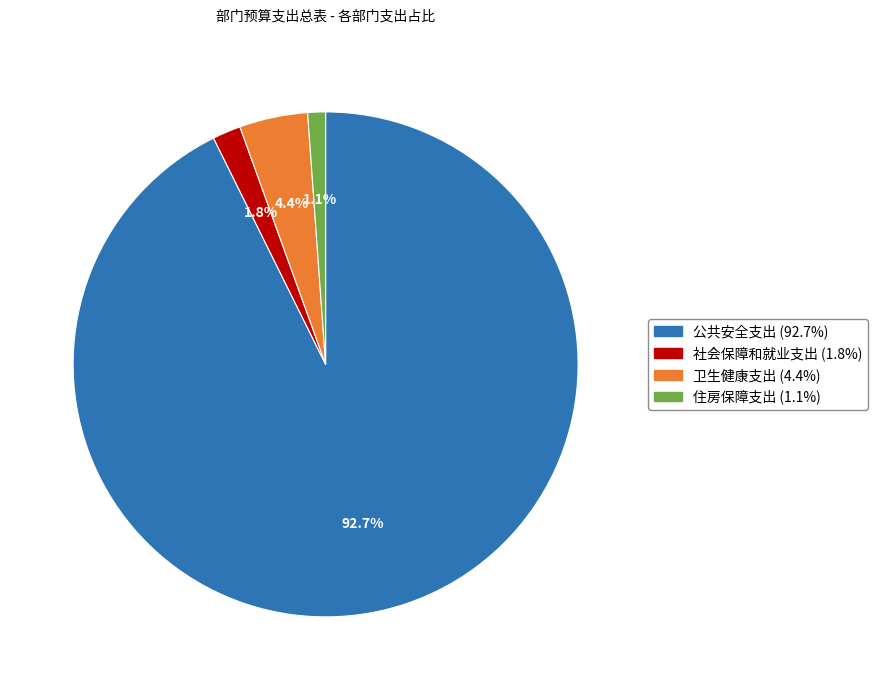

How many segments does this pie chart have?

4